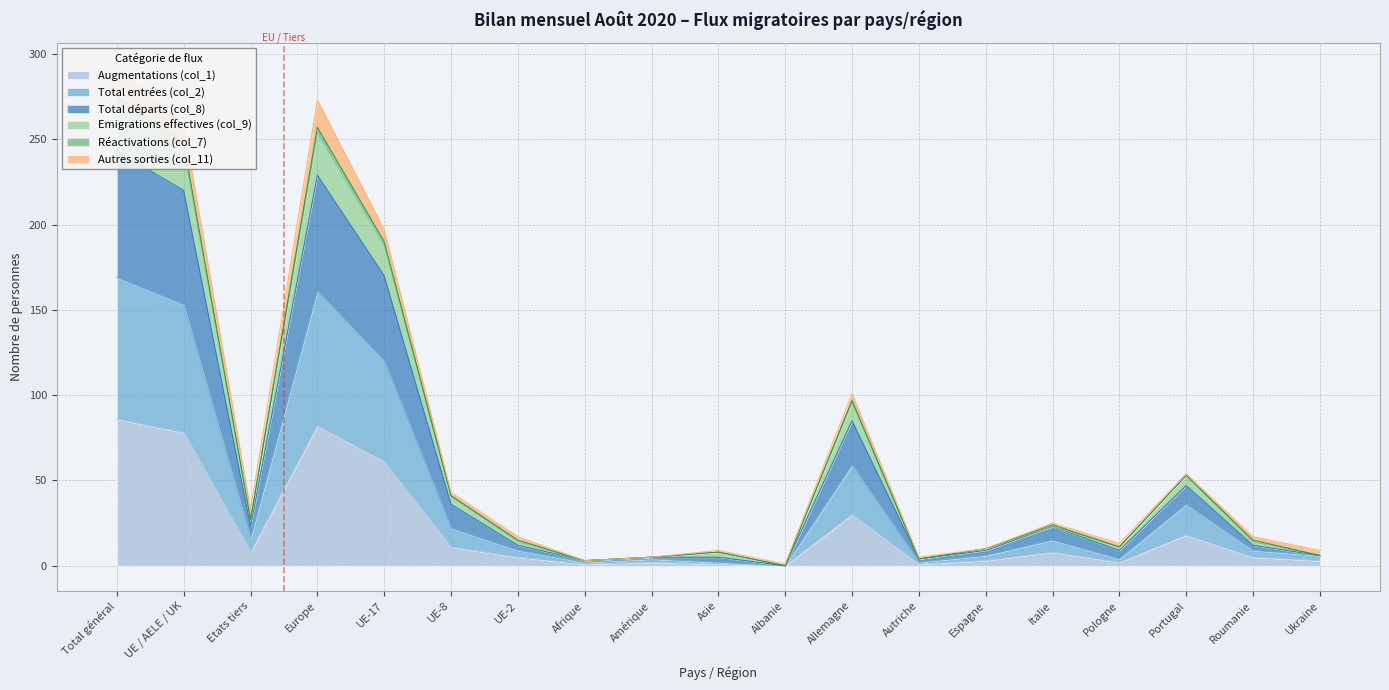

True or false: Total départs (col_8) has a value of 148 at UE / AELE / UK.

False